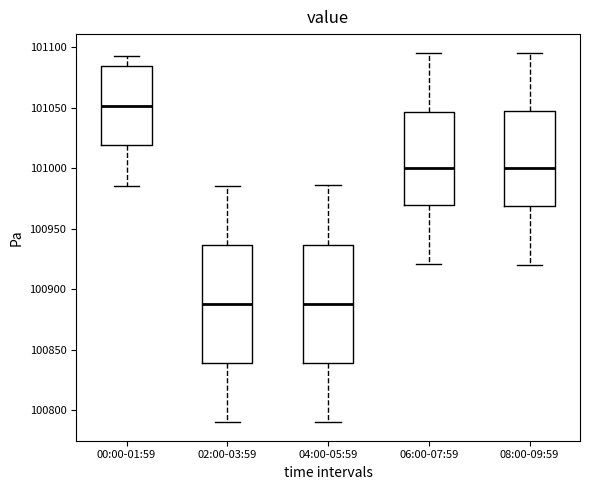

Which box's median line is the highest?

00:00-01:59